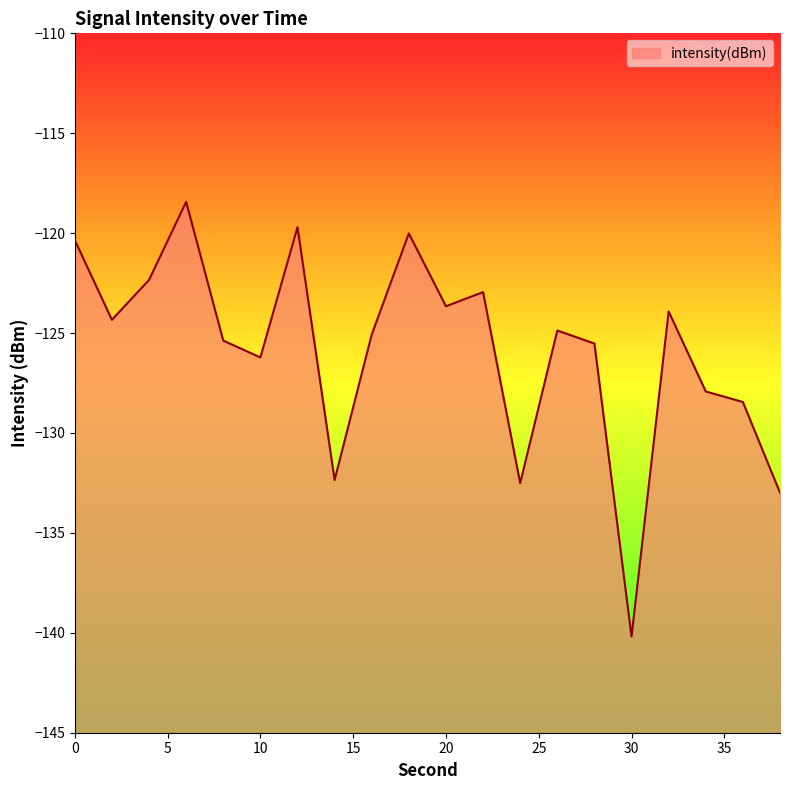

What is the difference between the maximum and minimum values?

21.8